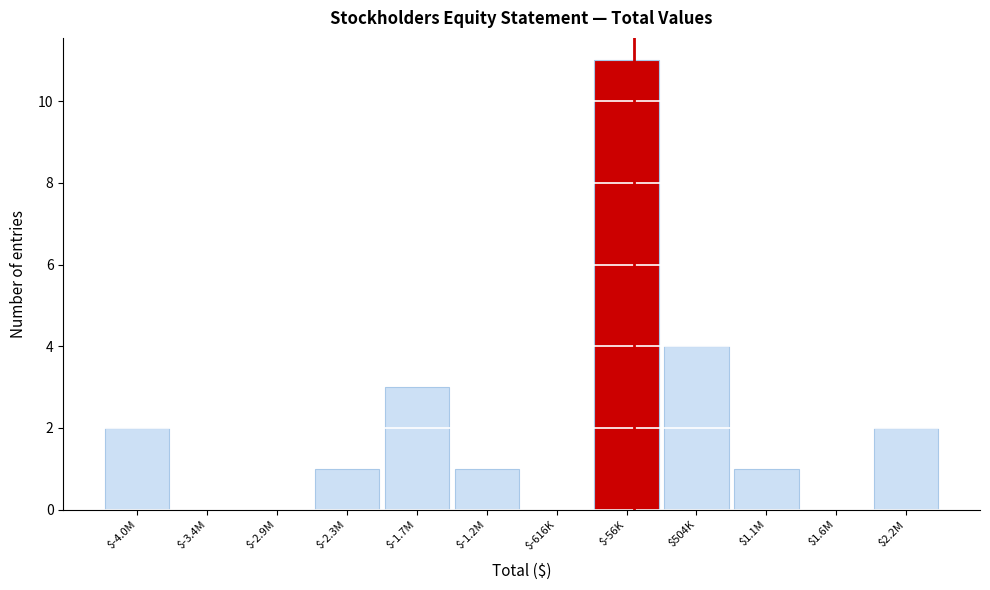

What is the maximum value shown in the chart?

11